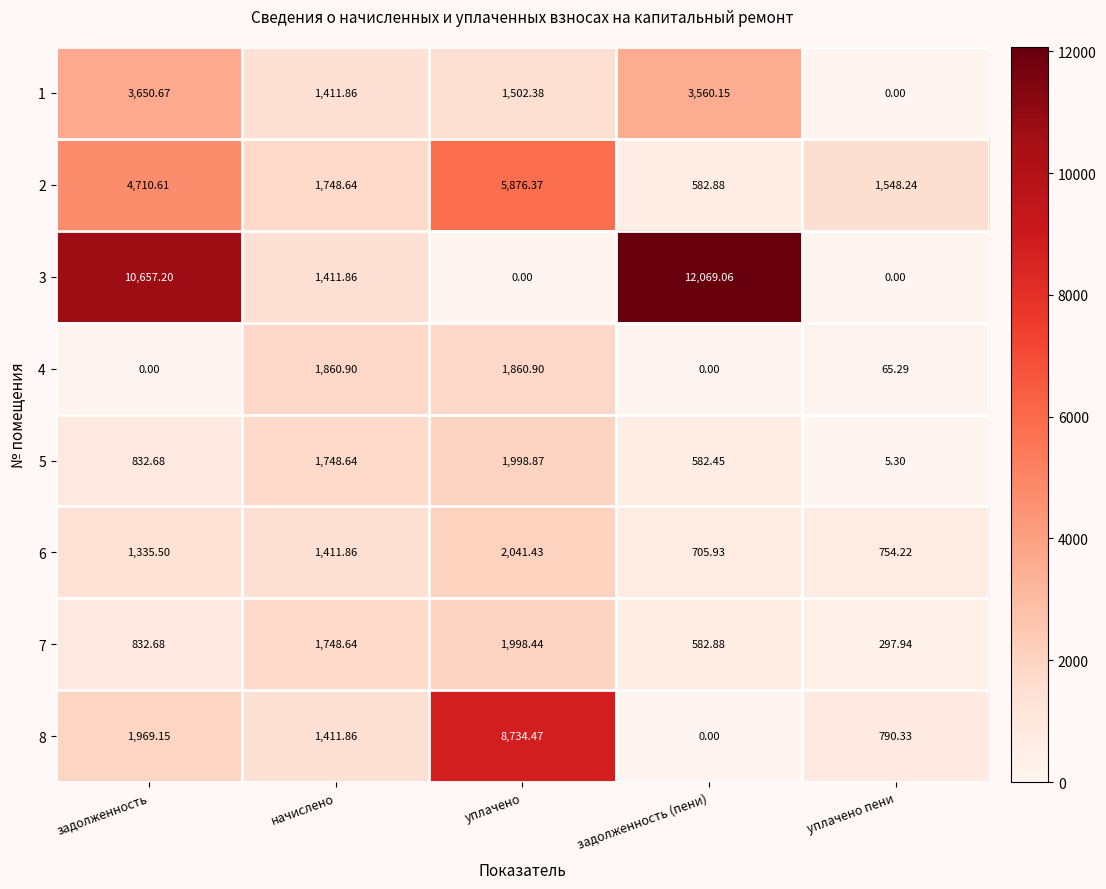

Which category has the highest value in the 8 series?

уплачено